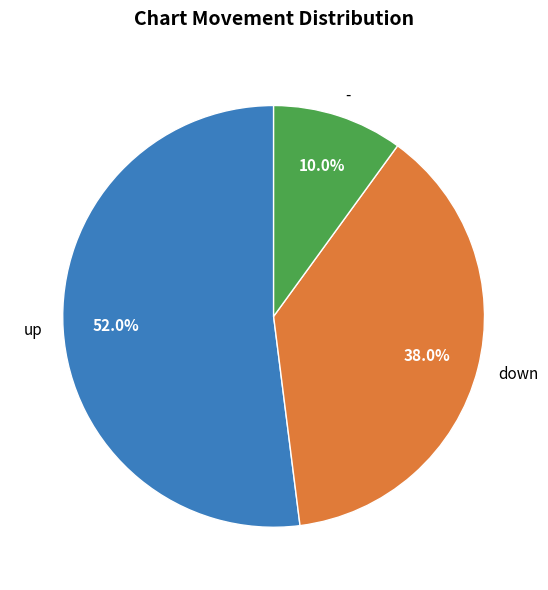

Which has a higher value, down or -?

down